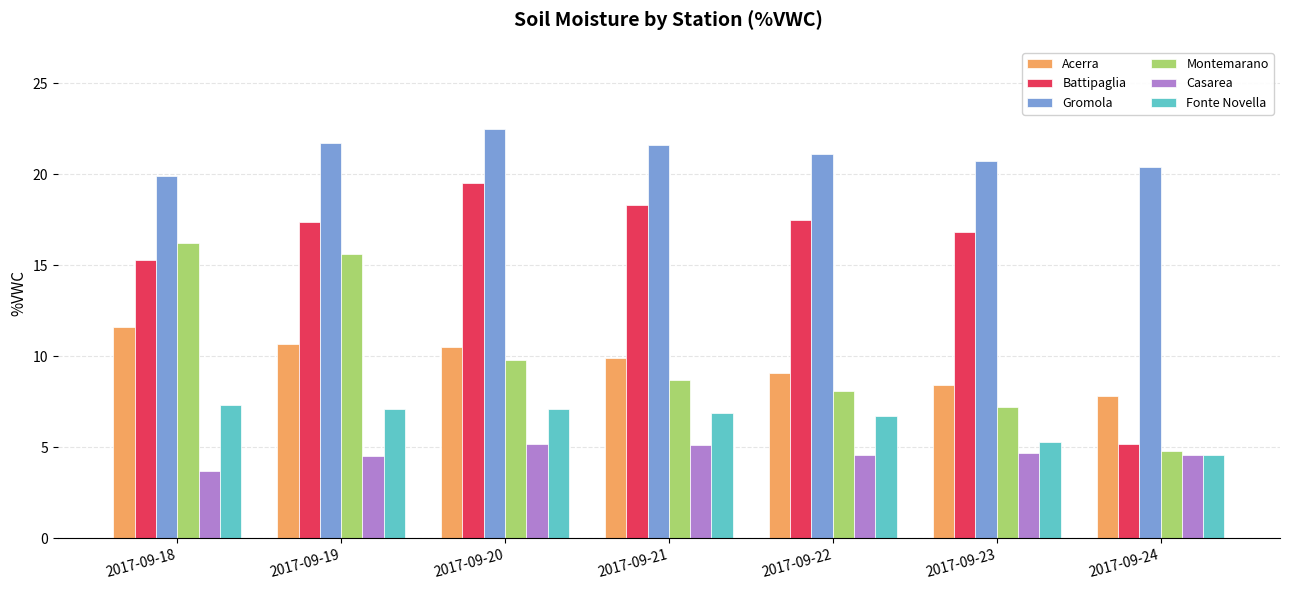

Which series has the widest spread of values?

Battipaglia